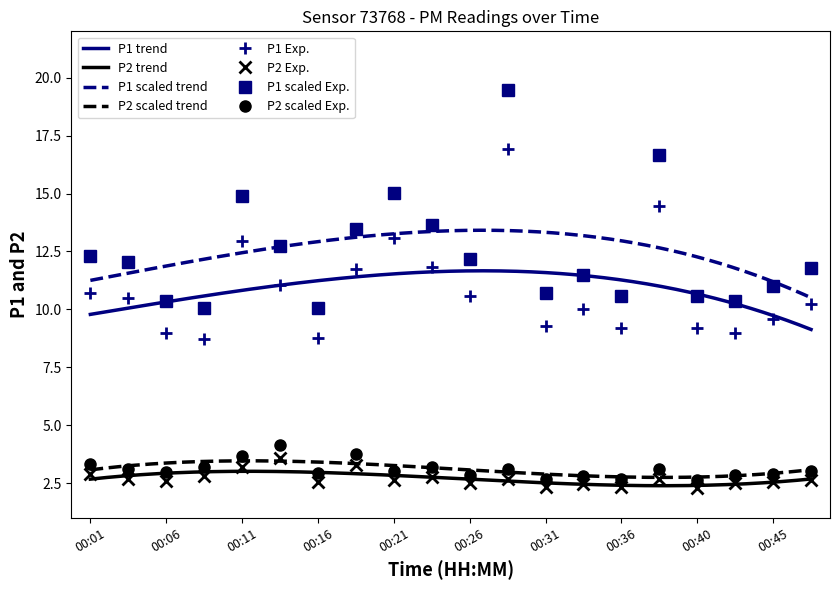

Is it true that P1 equals 3.1 at 00:23?

False